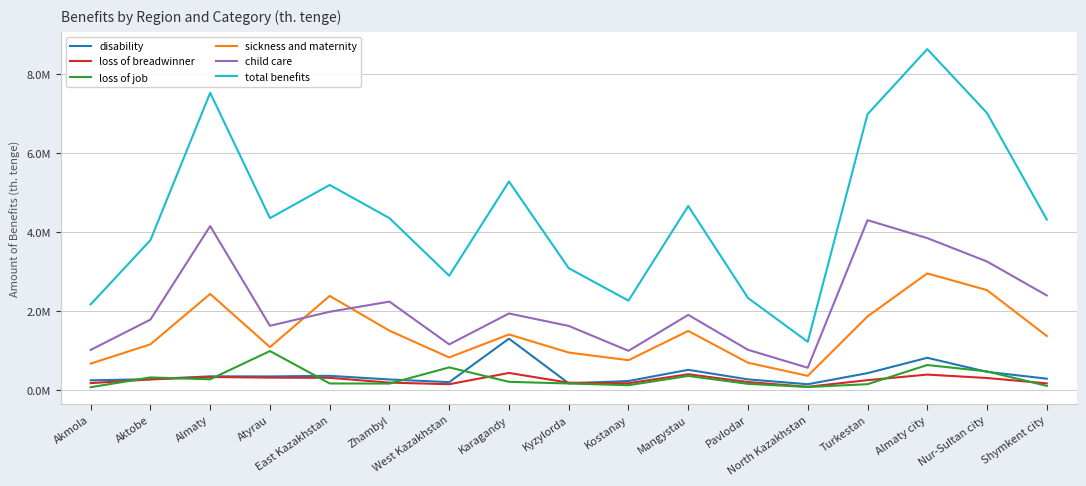

At which category does loss of job reach its first local peak?

Aktobe